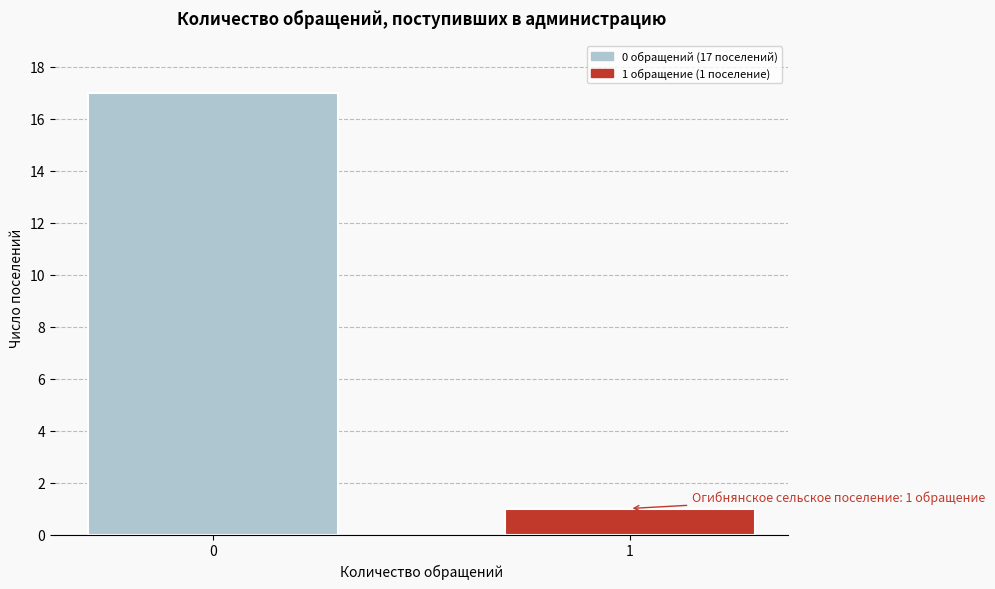

Reading right to left, list all the values displayed in this chart.

1	17